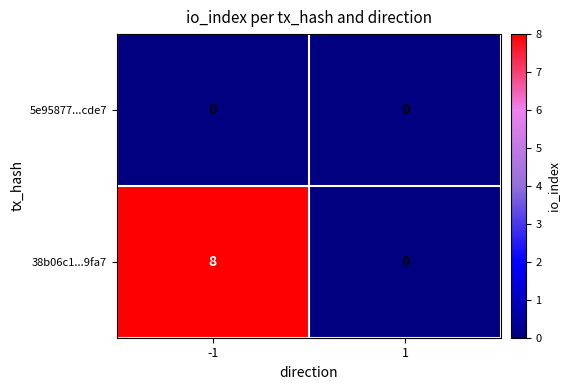

What is the difference between the 38b06c1...9fa7 values at 1 and -1?

8